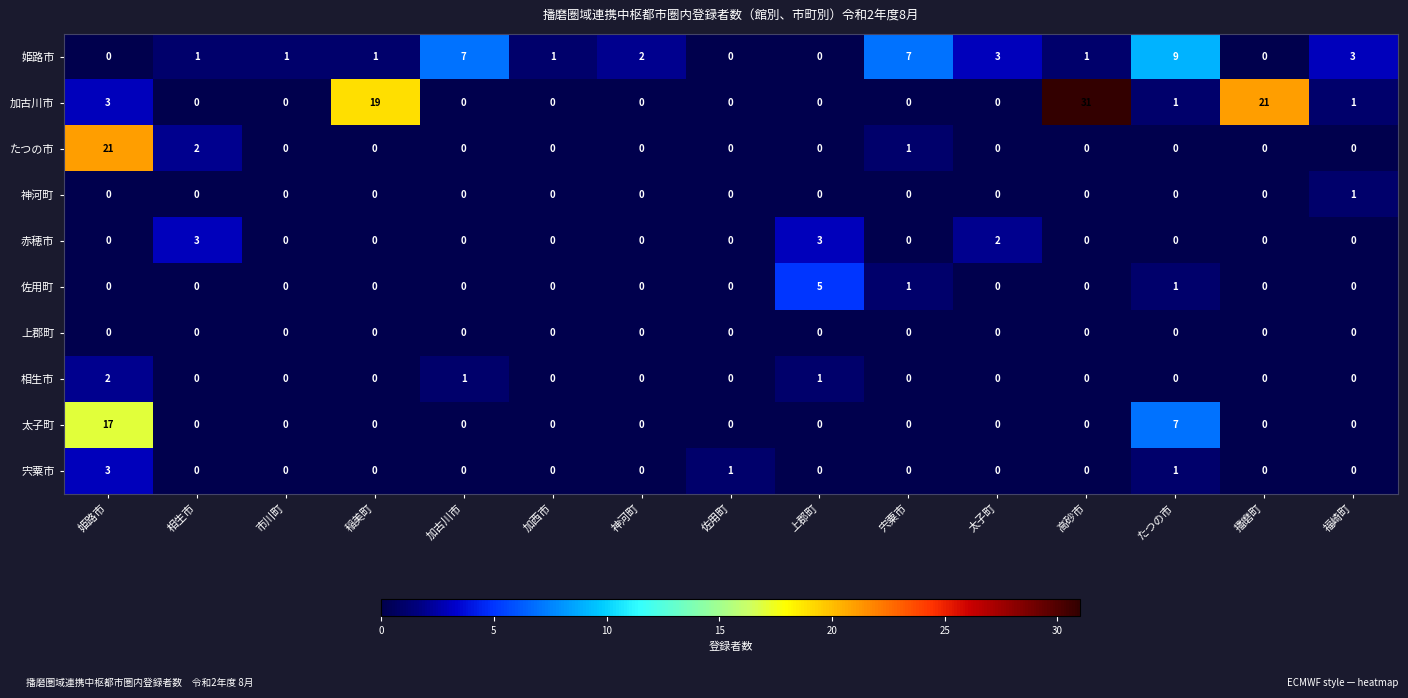

How many values in the 神河町 series exceed 0?

1